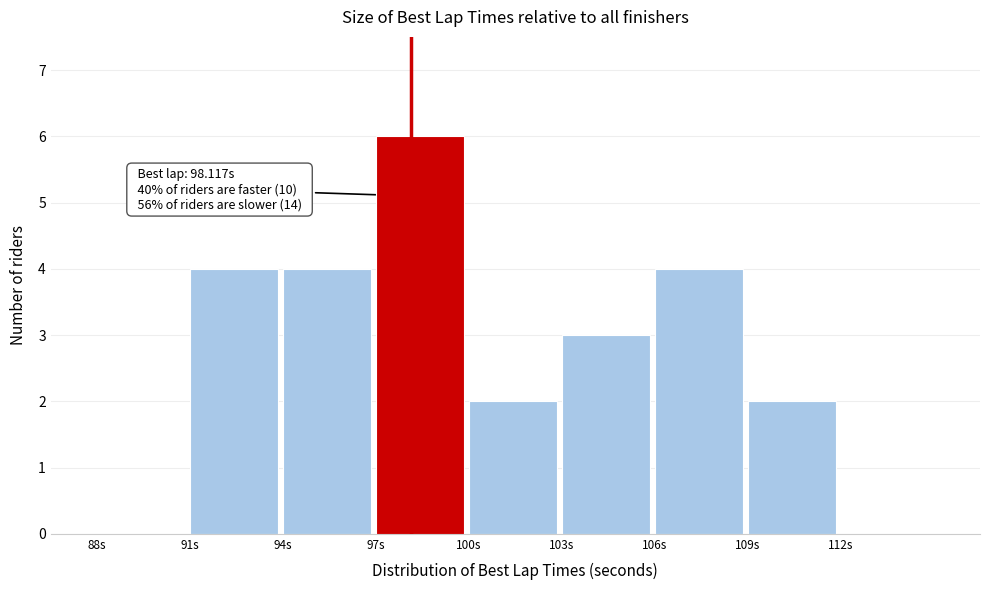

Over which range of the x-axis is the bar tallest?

97 to 100